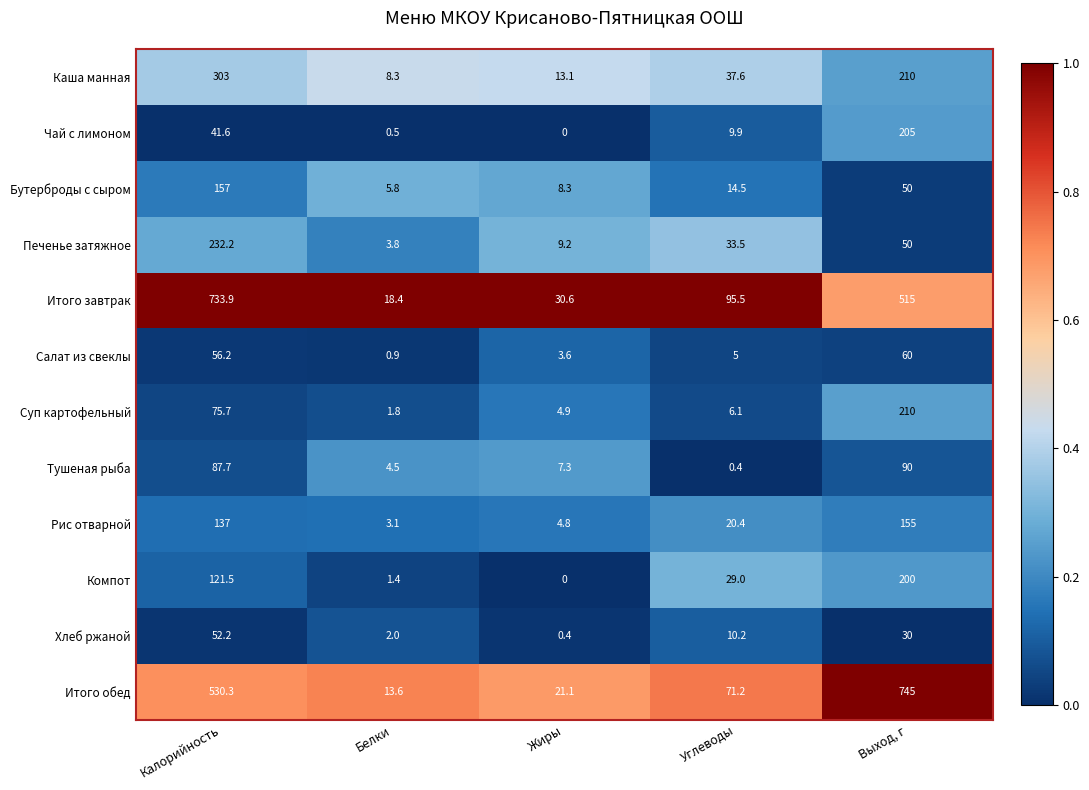

What is the maximum value shown in the chart?

745.0